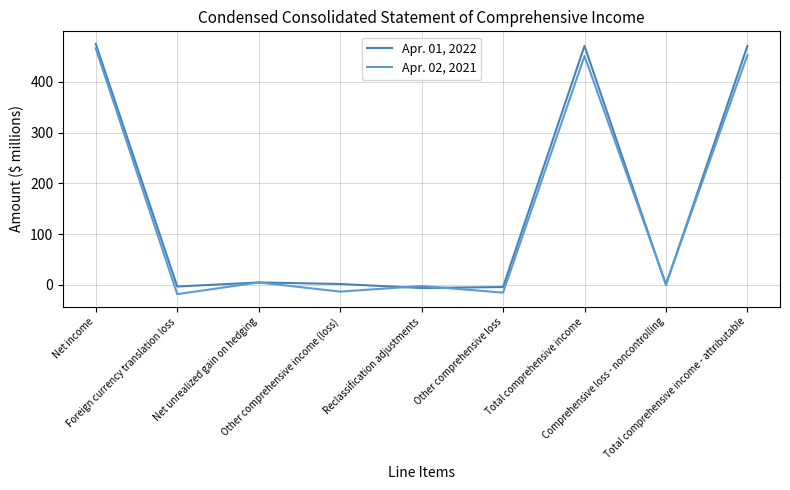

True or false: Apr. 01, 2022 has a value of 5 at Net unrealized gain on hedging.

True